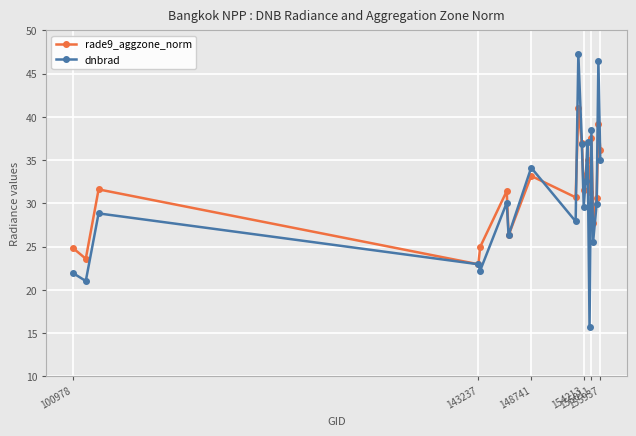

List the series in order of their peak value, lowest first.

rade9_aggzone_norm, dnbrad